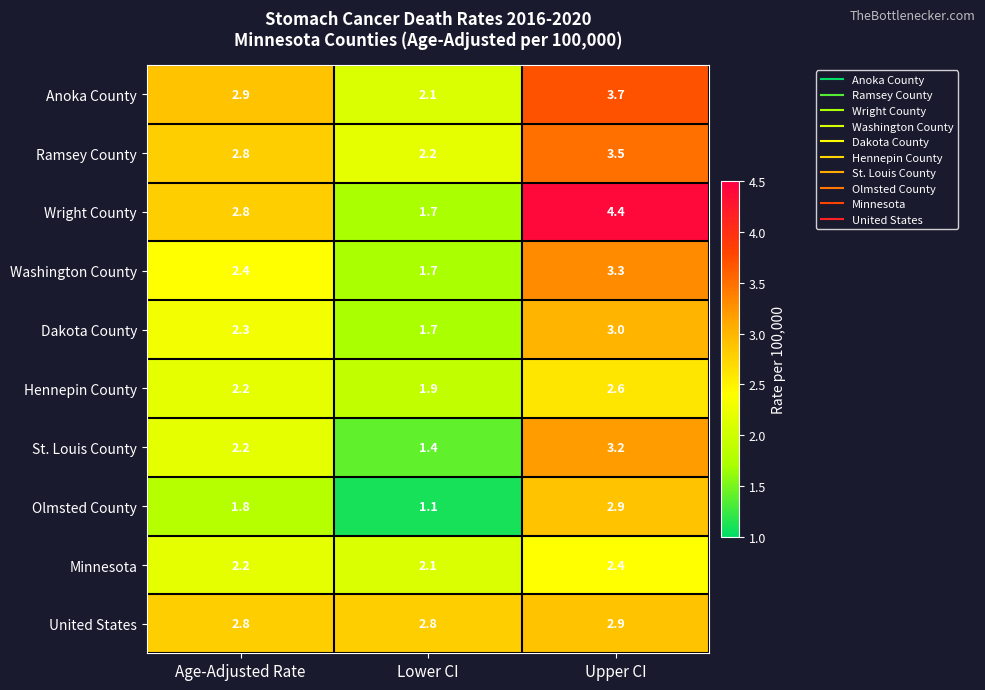

What is the total value across all series at Upper CI?

31.9